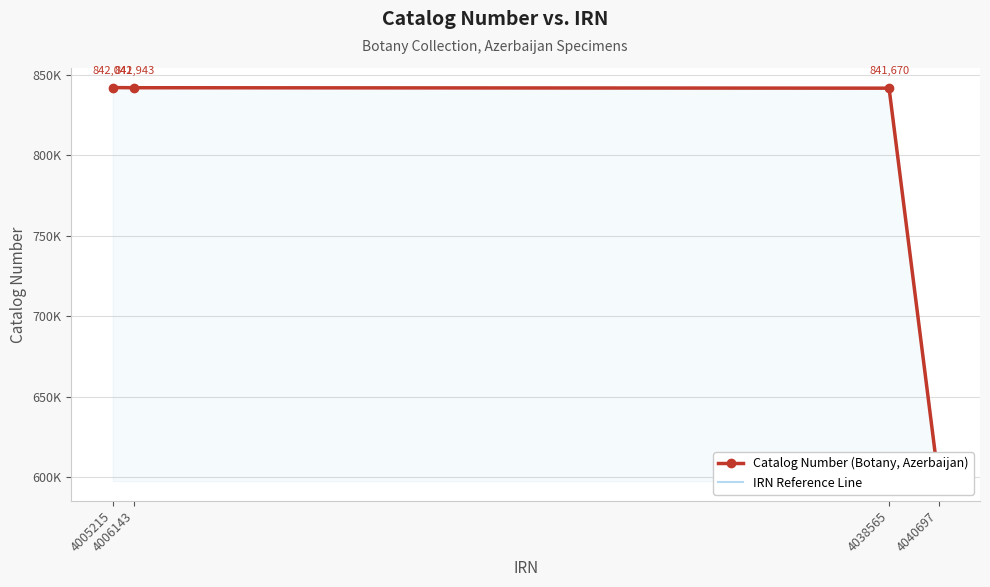

List the series in order of their peak value, highest first.

Catalog Number (Botany, Azerbaijan), IRN Reference Line